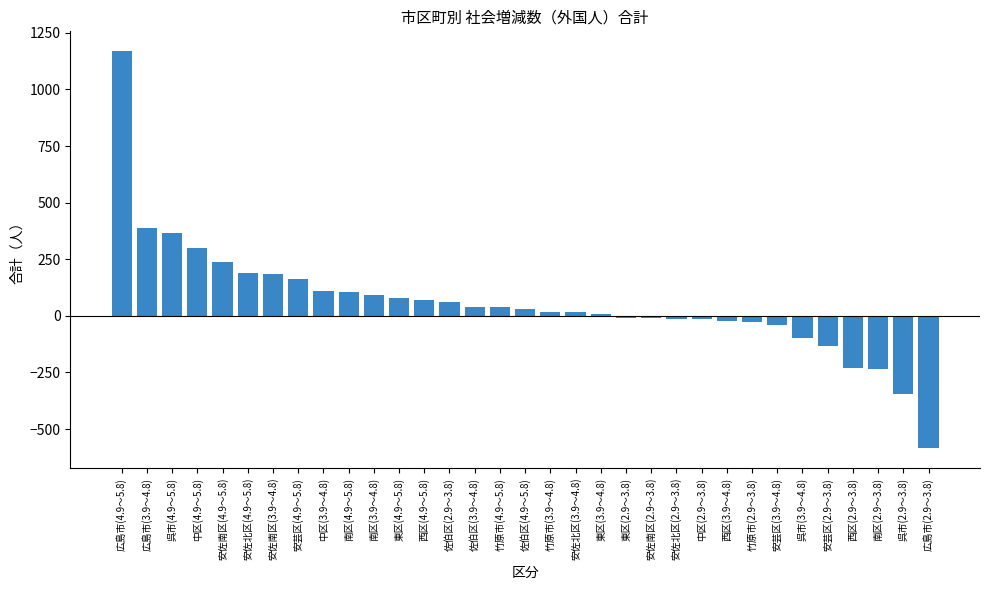

What is the difference between the maximum and second lowest values?

1514